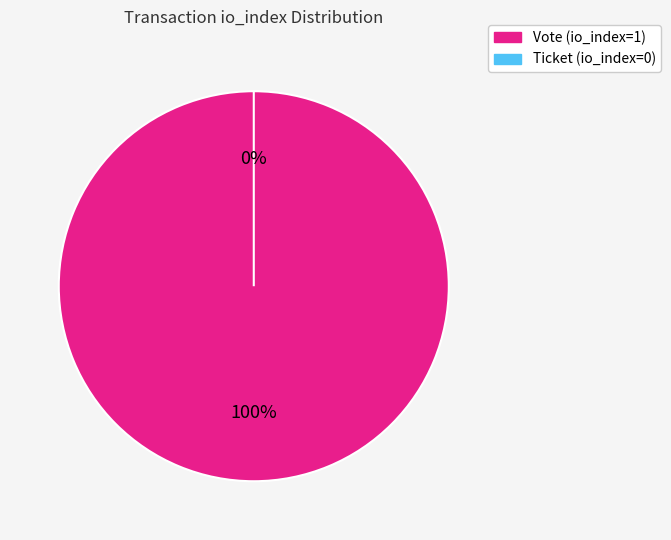

True or false: Ticket accounts for 1% of the total.

False